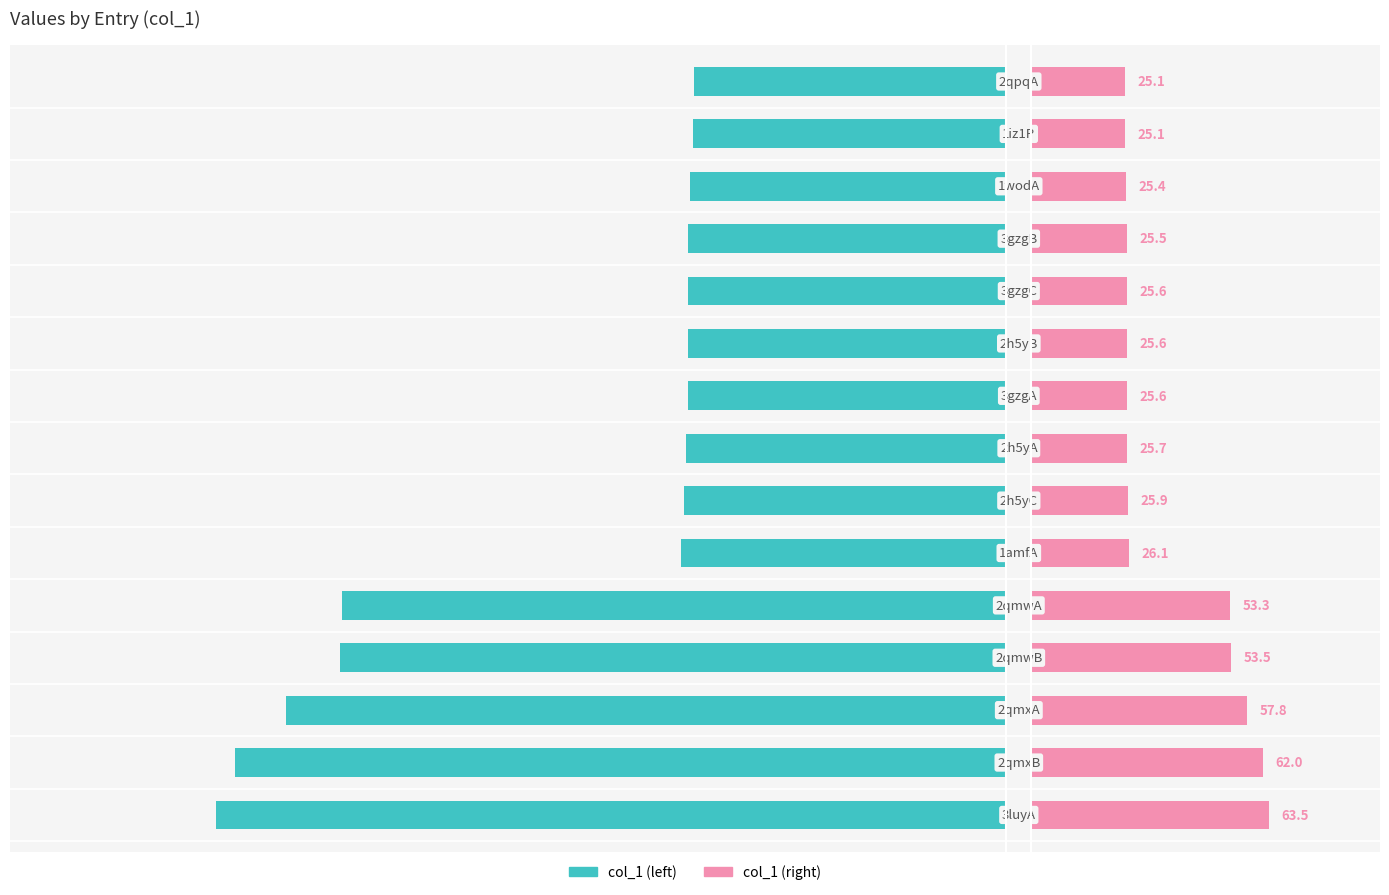

Count the number of data series in this chart.

2